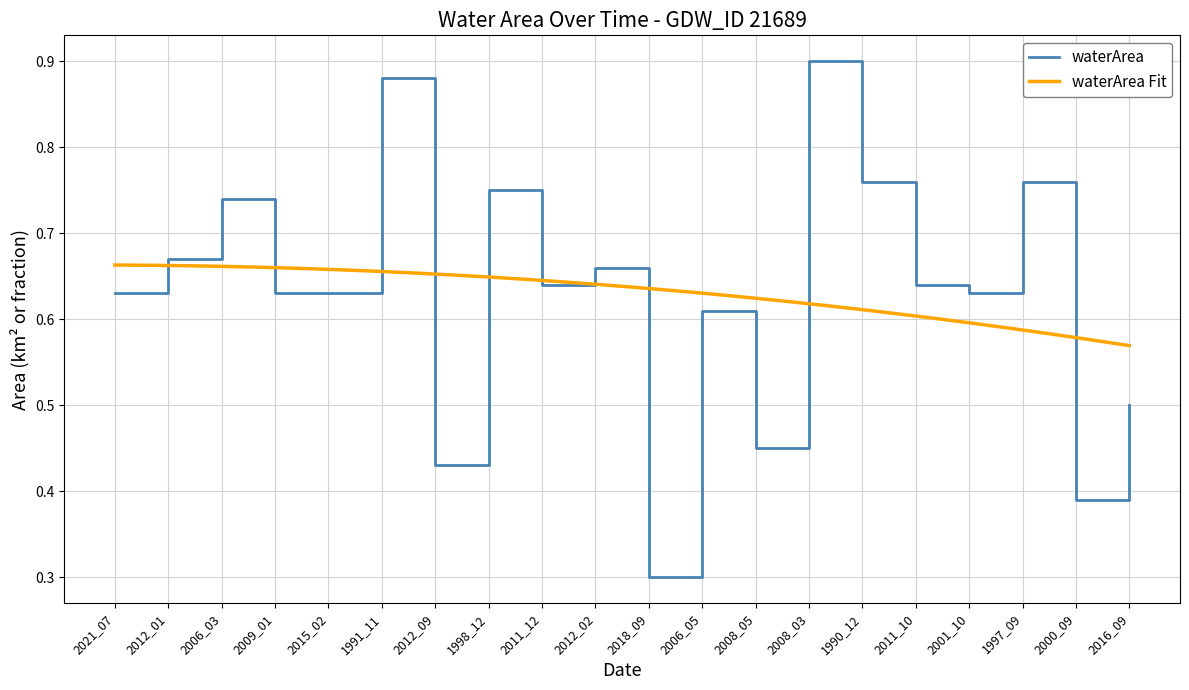

What is the change in value from 2008_05 to 1997_09?

+0.3